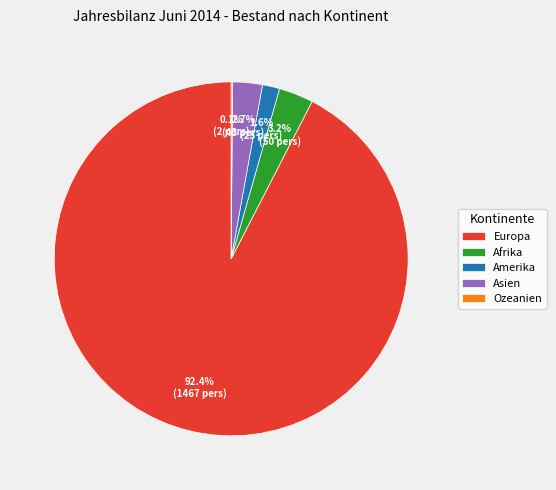

What percentage is NOT represented by Afrika?

96.8%